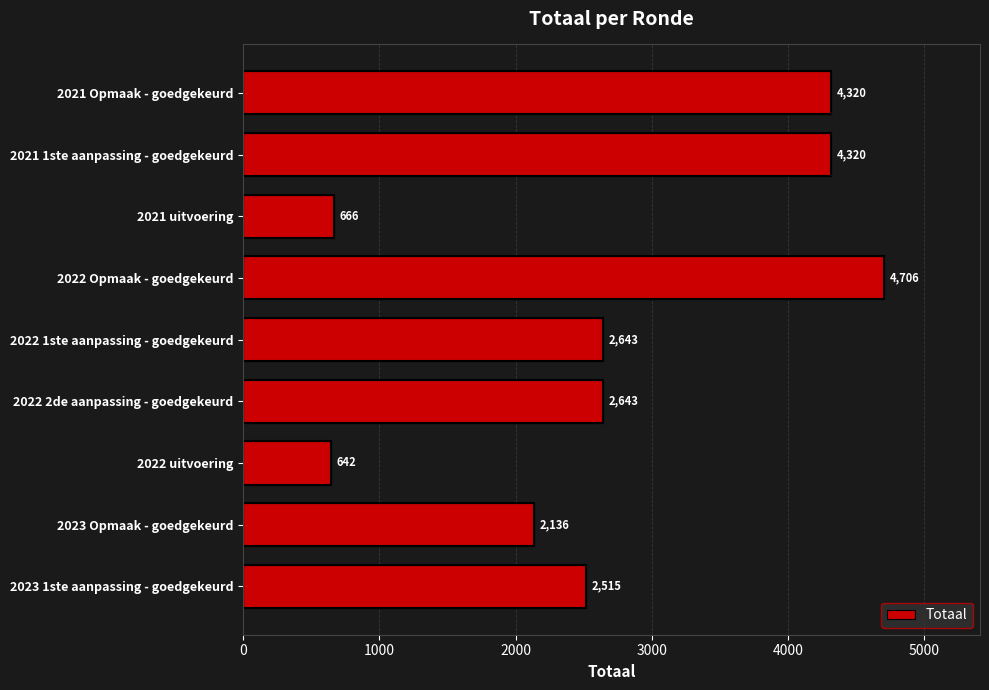

What position from the right is 2022 1ste aanpassing - goedgekeurd?

5